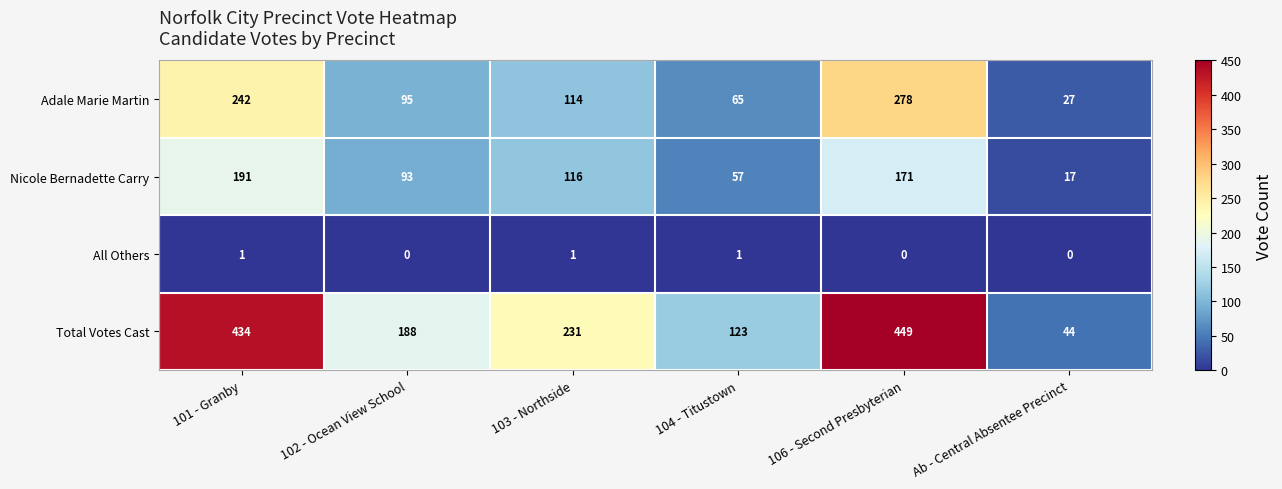

Between 101 - Granby and Ab - Central Absentee Precinct, which series saw the biggest shift?

Total Votes Cast